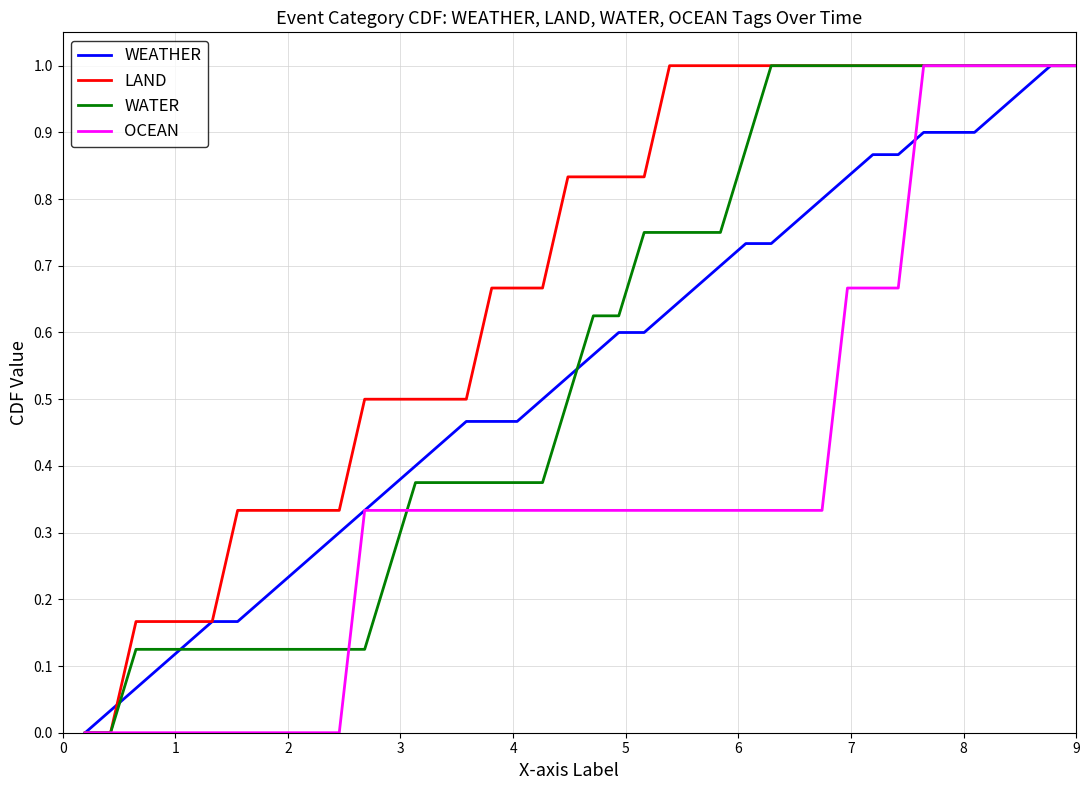

Which series has the largest total across all categories?

LAND